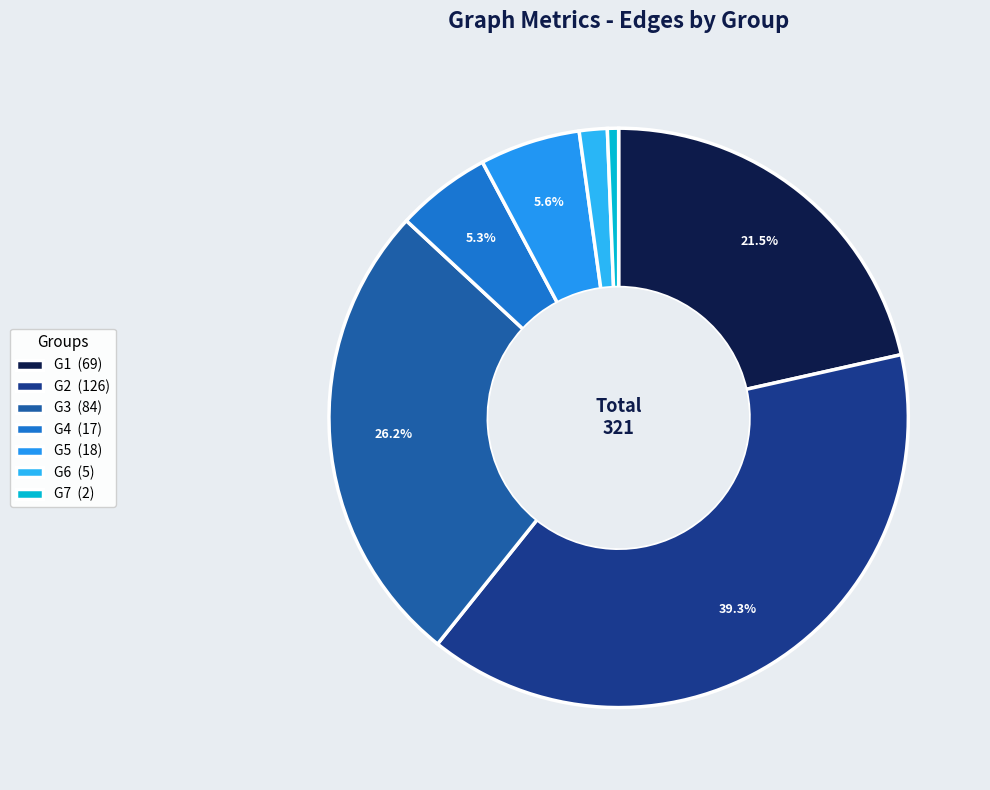

Count the number of slices in the pie.

7